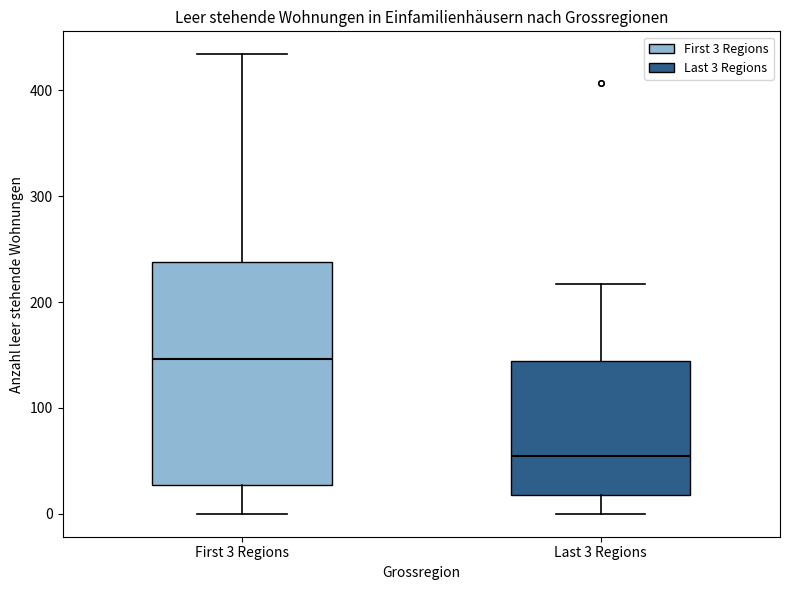

Where does the lower whisker of the box for First 3 Regions end on the y-axis? The values are not printed on the chart, so give them approximately, as read against the axis.

0